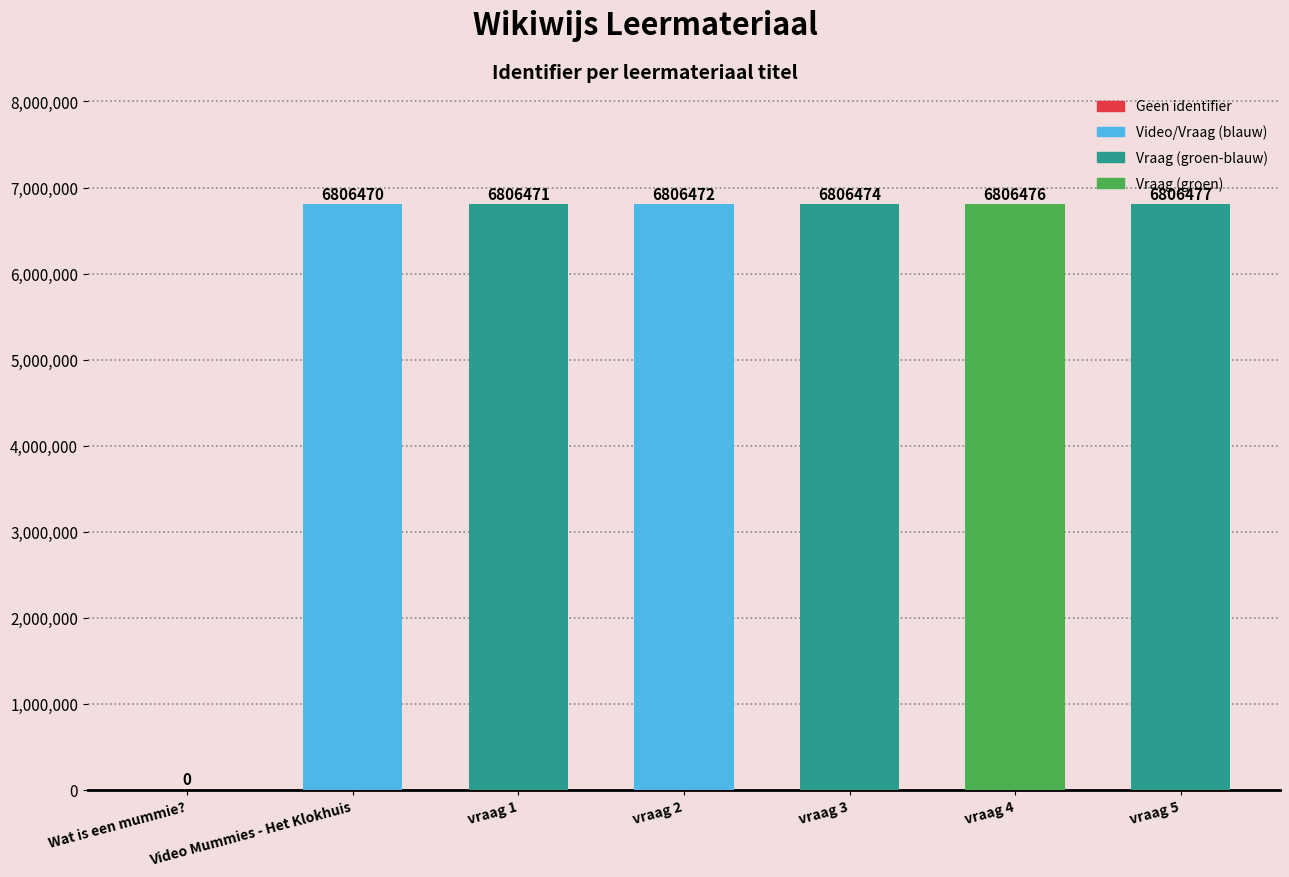

The value at vraag 1 is 6806471. True or false?

True